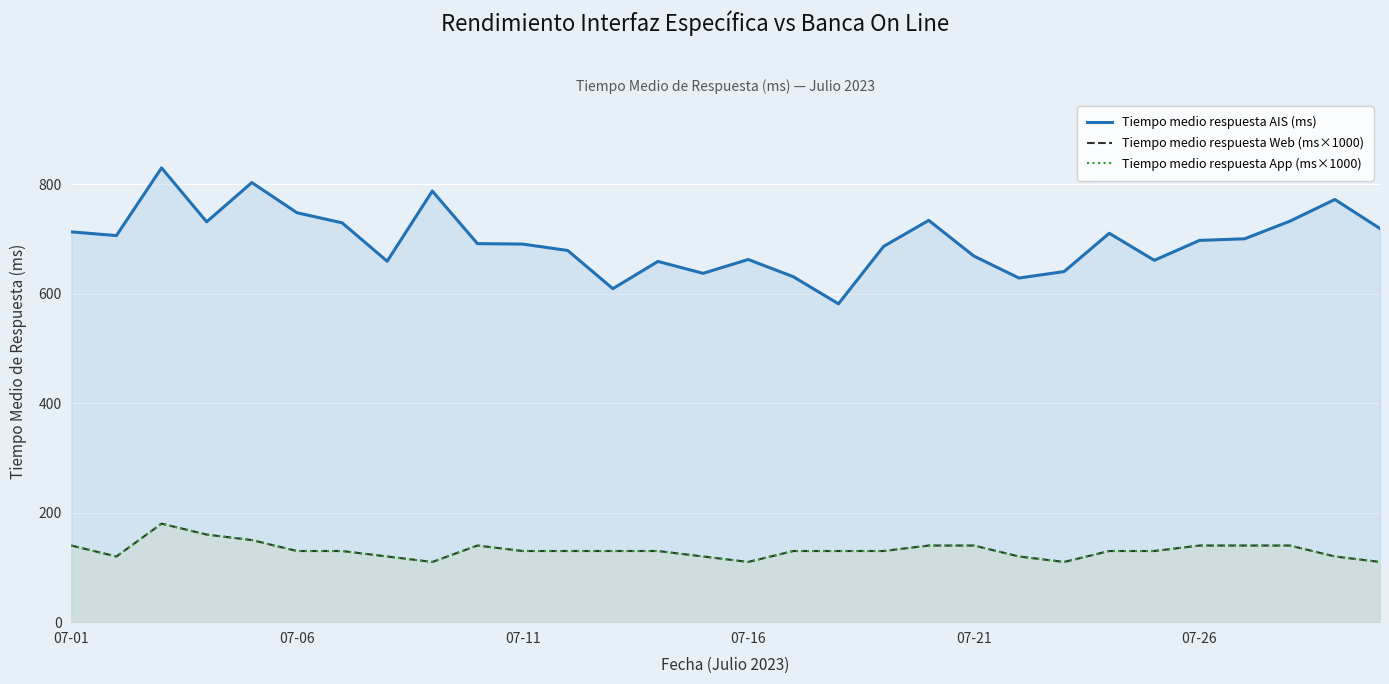

What is the sum of all Tiempo medio respuesta App (ms×1000) values?

3940.0